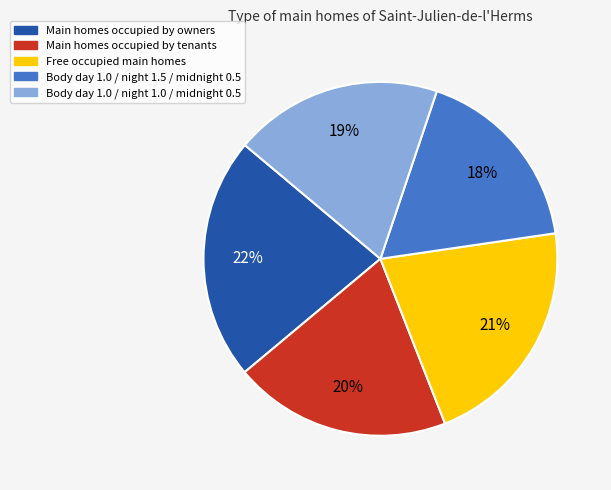

To the nearest percent, what is the average slice percentage?

20%